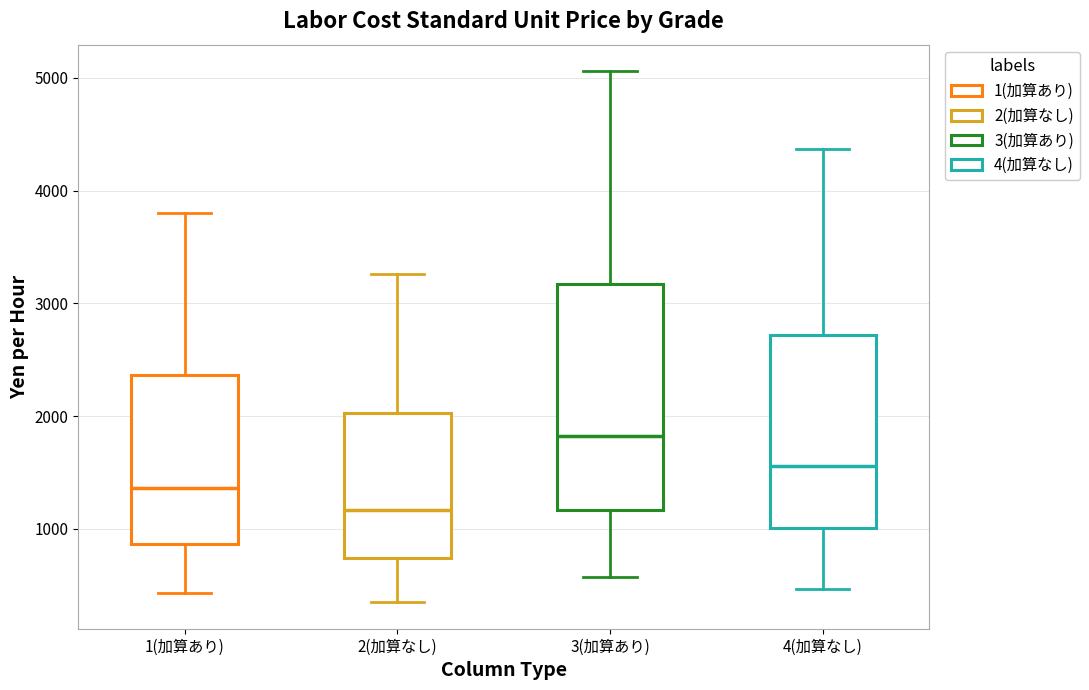

Reading left to right, transcribe this box plot: for each box, give where its median line is, the range the box spans, and where its two whiskers end, as read against the y-axis. The values are not printed on the chart, so give them approximately, as read against the axis.

1(加算あり): median 1400, box 900 to 2400, whiskers 400 to 3800
2(加算なし): median 1200, box 700 to 2000, whiskers 400 to 3300
3(加算あり): median 1800, box 1200 to 3200, whiskers 600 to 5100
4(加算なし): median 1600, box 1000 to 2700, whiskers 500 to 4400